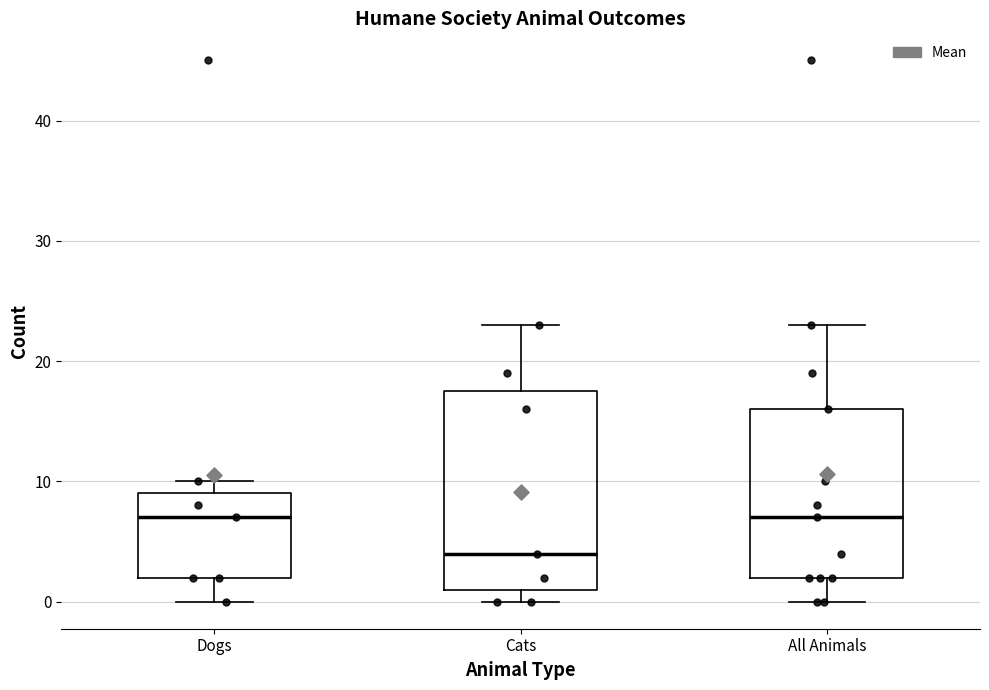

Which box has the lowest median line?

Cats